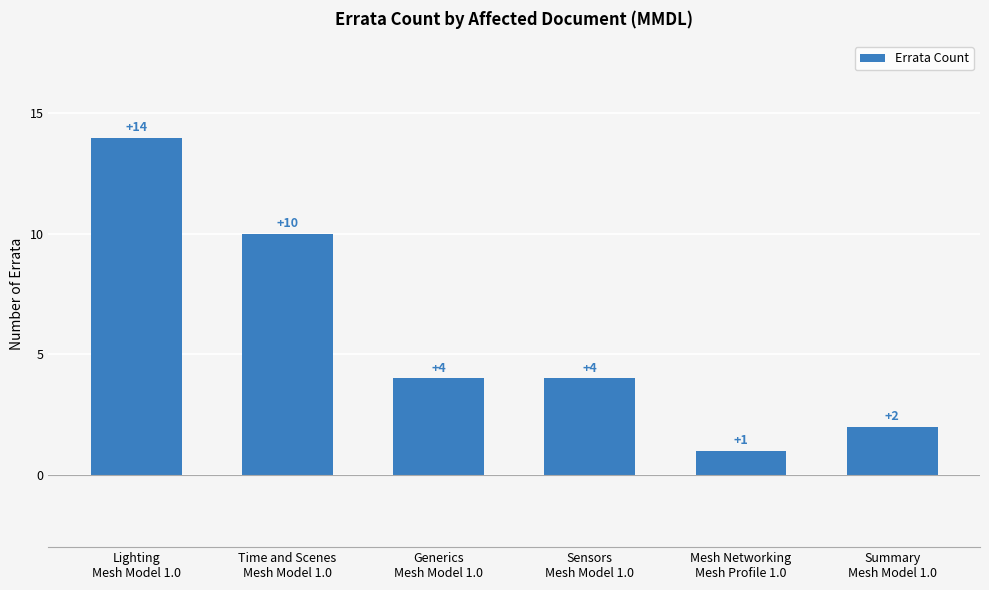

What is the difference between the maximum and minimum values?

13